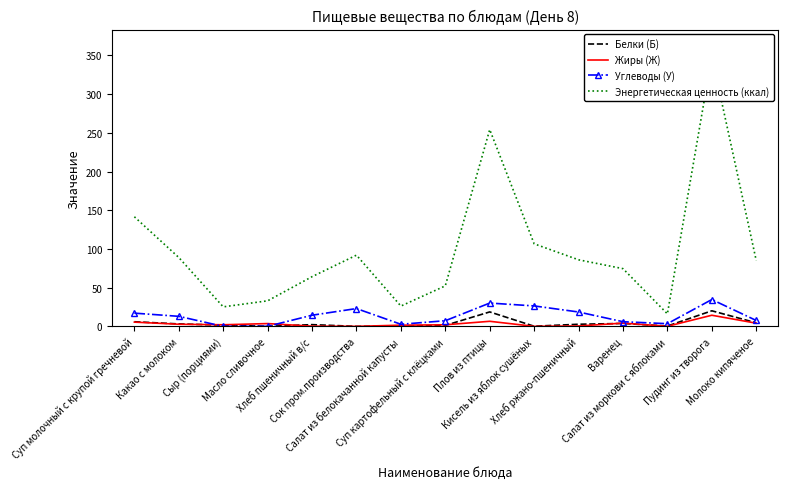

In Углеводы (У), how many points are lower than both neighbors (excluding endpoints)?

3